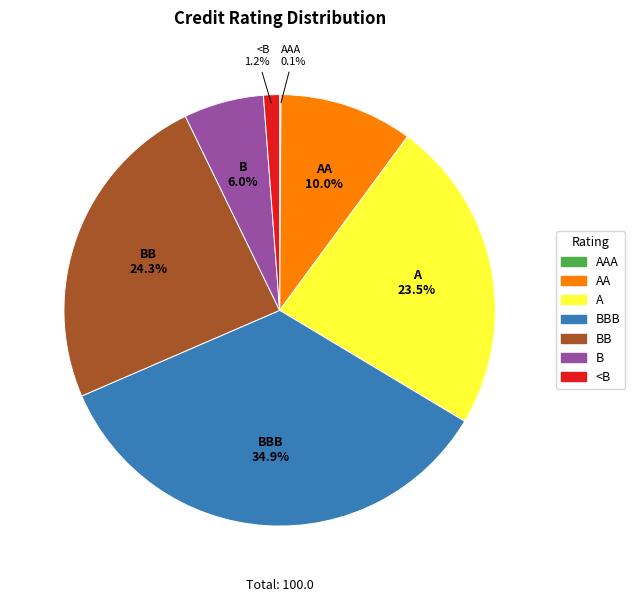

What percentage is the AA slice, to the nearest percent?

10%